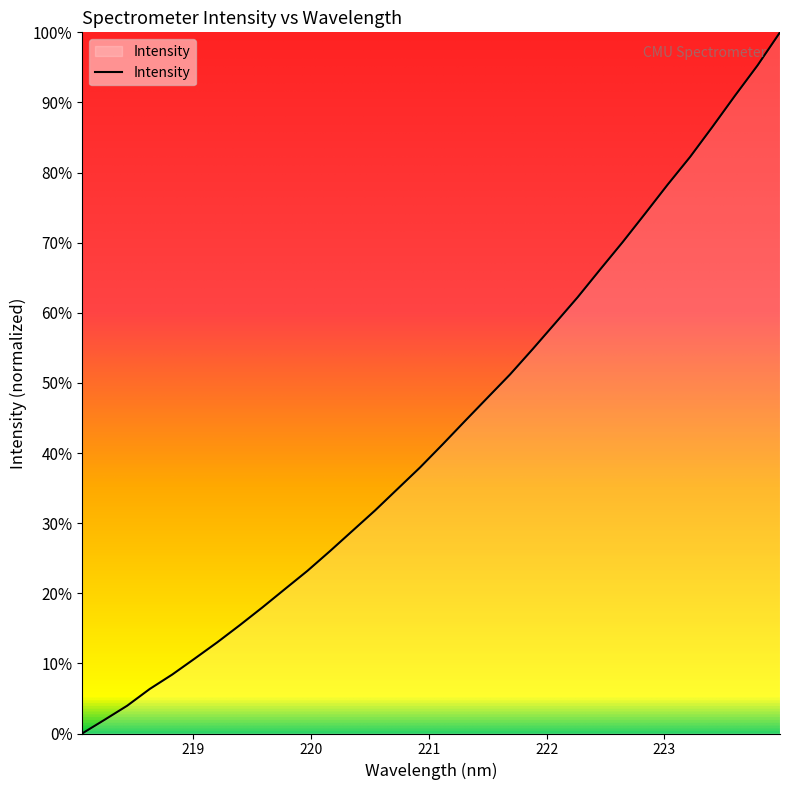

What is the difference between the maximum and minimum values?

100.0